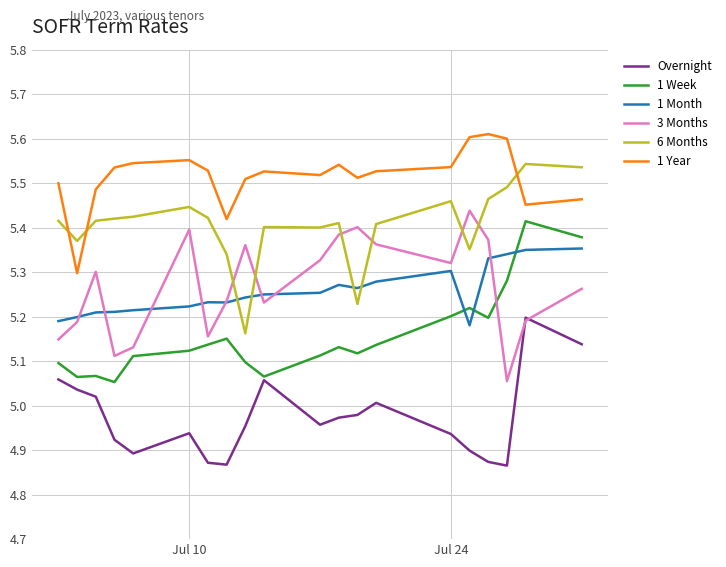

Which series has the largest total across all categories?

1 Year